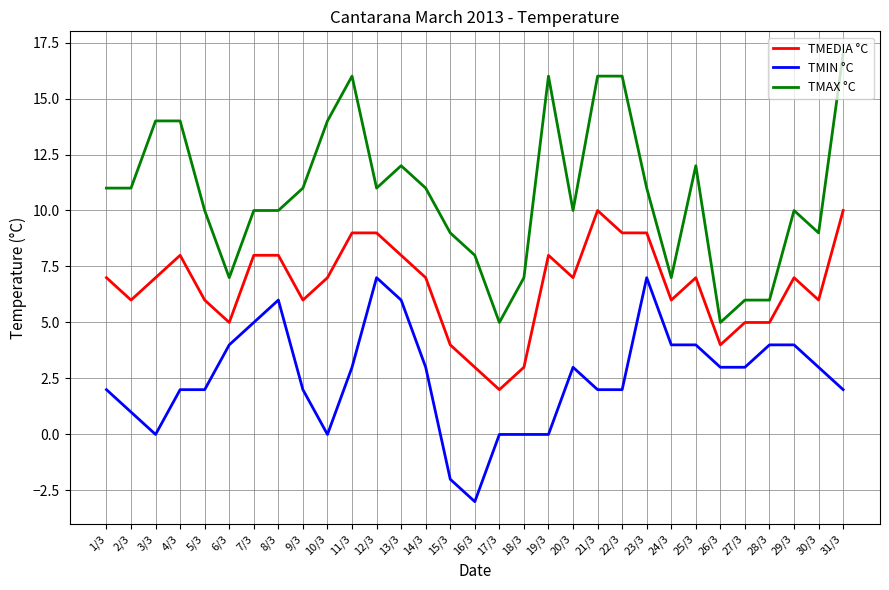

Rank the series at 8/3 from lowest to highest value.

TMIN °C, TMEDIA °C, TMAX °C